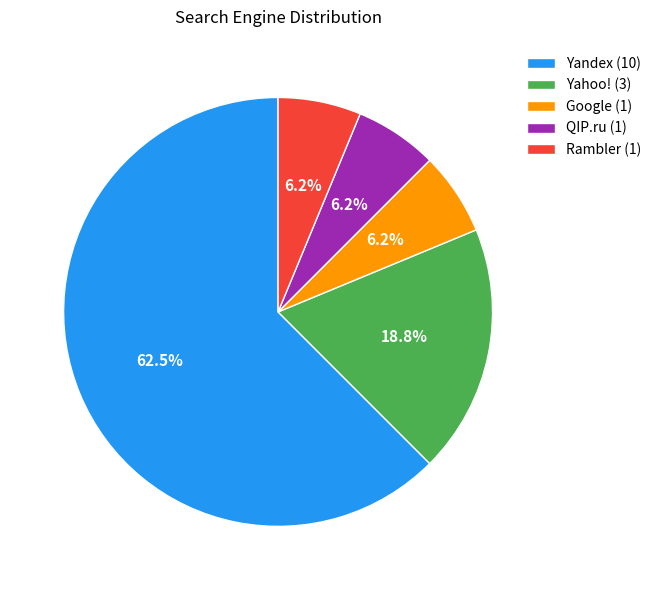

Do Yahoo! (3) and Yandex (10) together represent more than half of the pie?

Yes